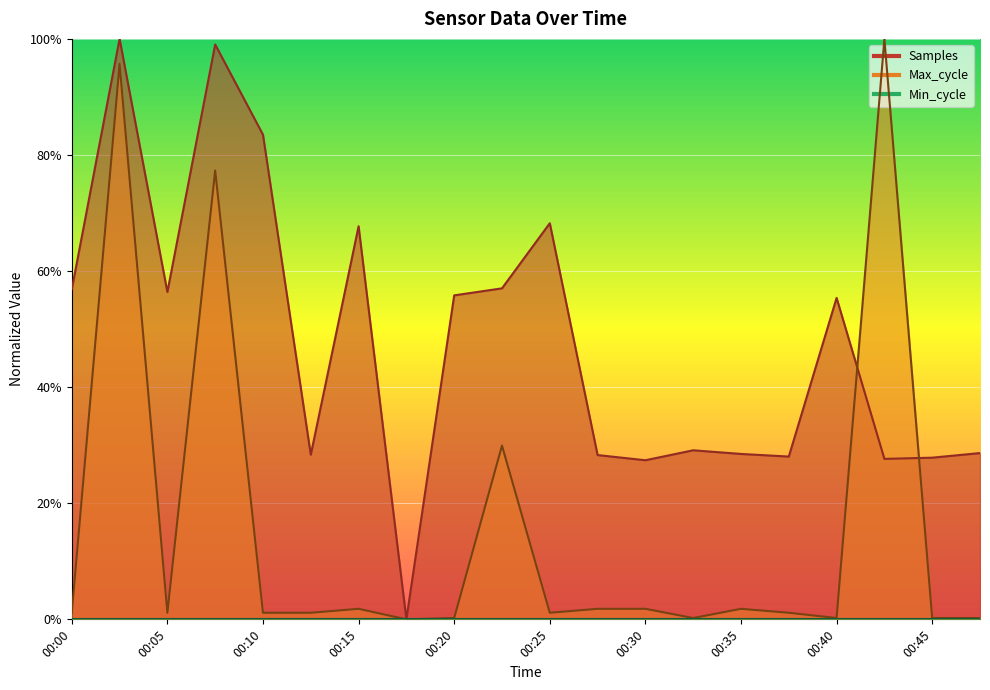

Reading left to right, what are all the values shown in this chart?

Samples: 0.6	1.0	0.6	1.0	0.8	0.3	0.7	0.0	0.6	0.6	0.7	0.3	0.3	0.3	0.3	0.3	0.6	0.3	0.3	0.3
Max_cycle: 0.0	1.0	0.0	0.8	0.0	0.0	0.0	0.0	0.0	0.3	0.0	0.0	0.0	0.0	0.0	0.0	0.0	1.0	0.0	0.0